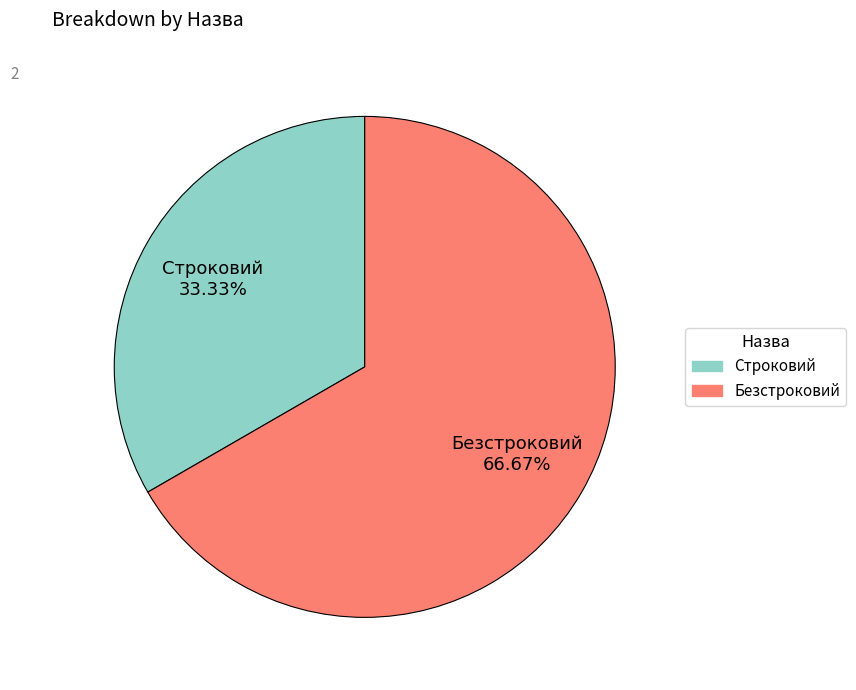

Rank the categories by value from lowest to highest.

Строковий, Безстроковий